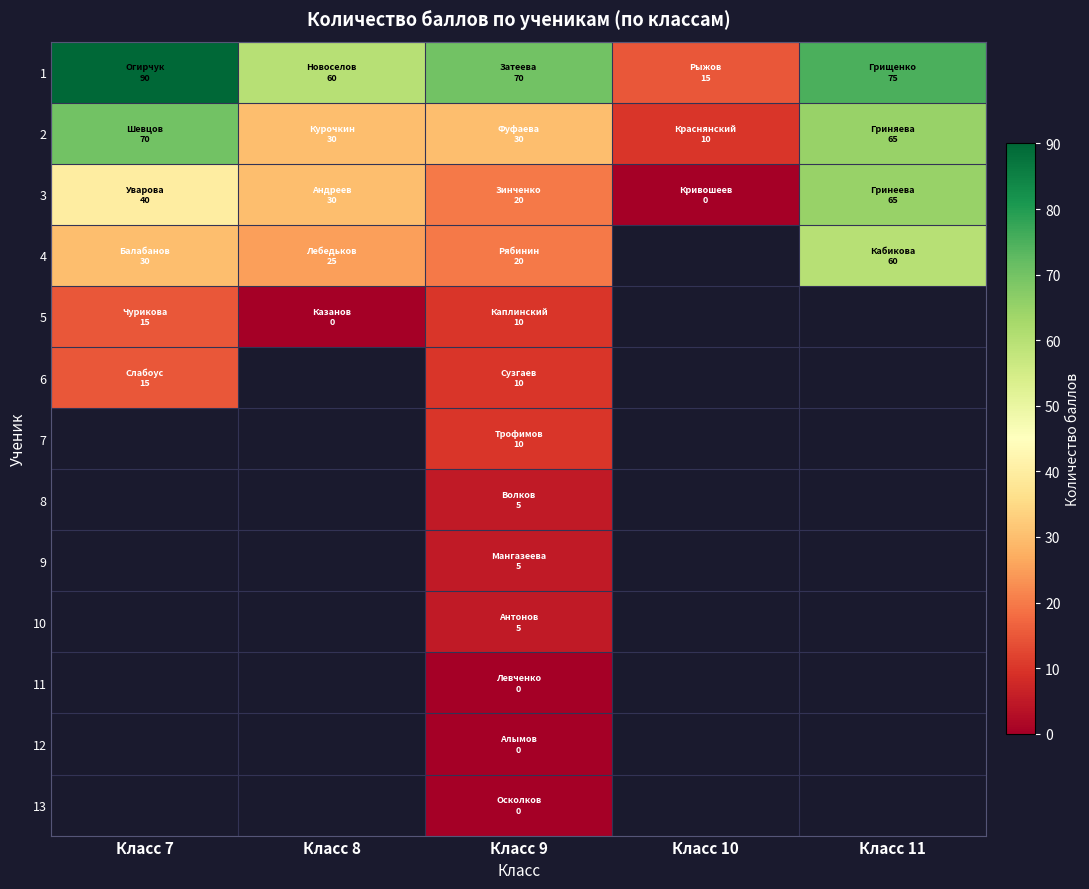

How many positive values does the 5 series have?

2